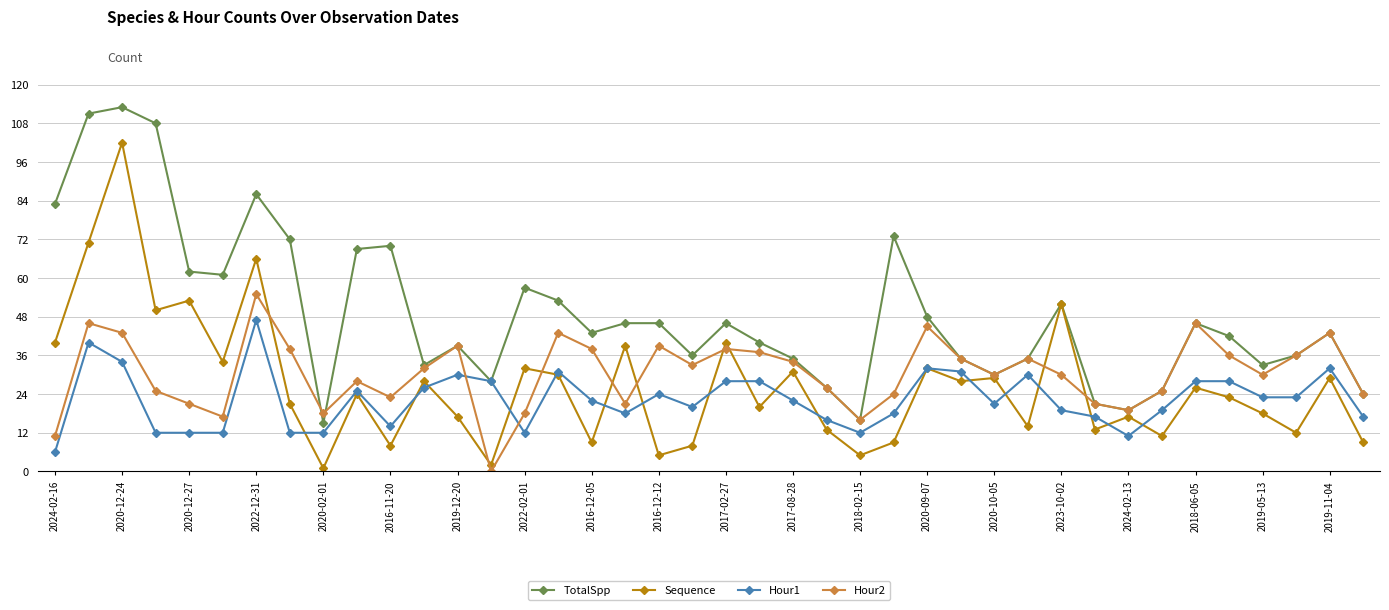

True or false: Hour1 has more than 1 points higher than both neighbors.

True